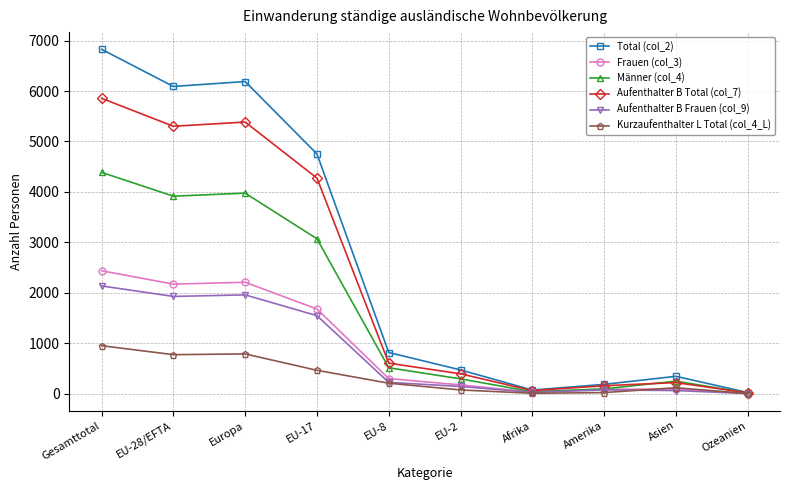

At which category is the sum across all series the highest?

Gesamttotal